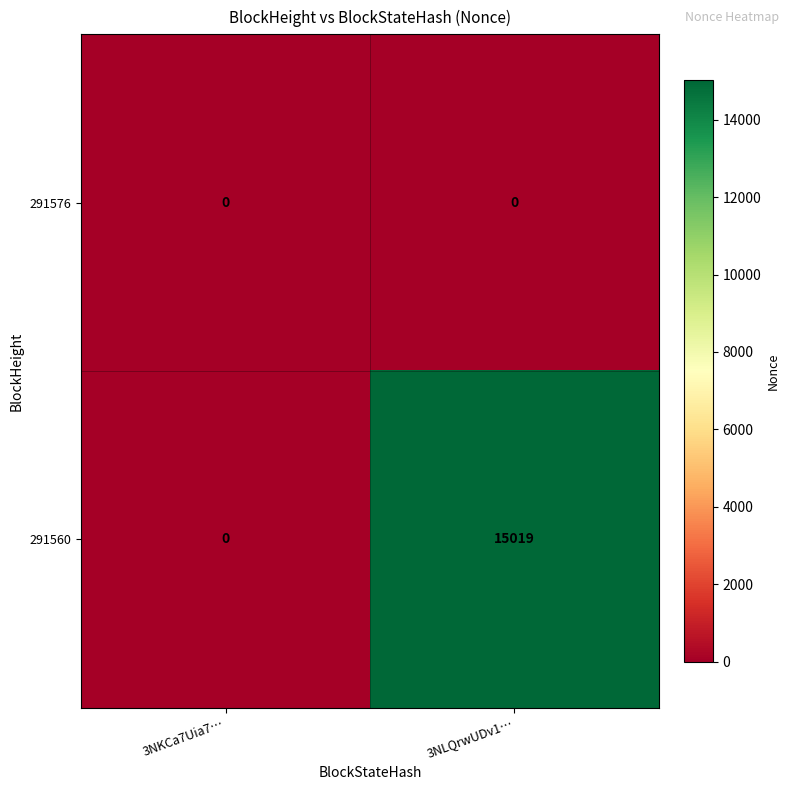

Reading left to right, extract all data points from this chart.

291576: 3NKCa7Uia7…=0	3NLQrwUDv1…=0
291560: 3NKCa7Uia7…=0	3NLQrwUDv1…=15019